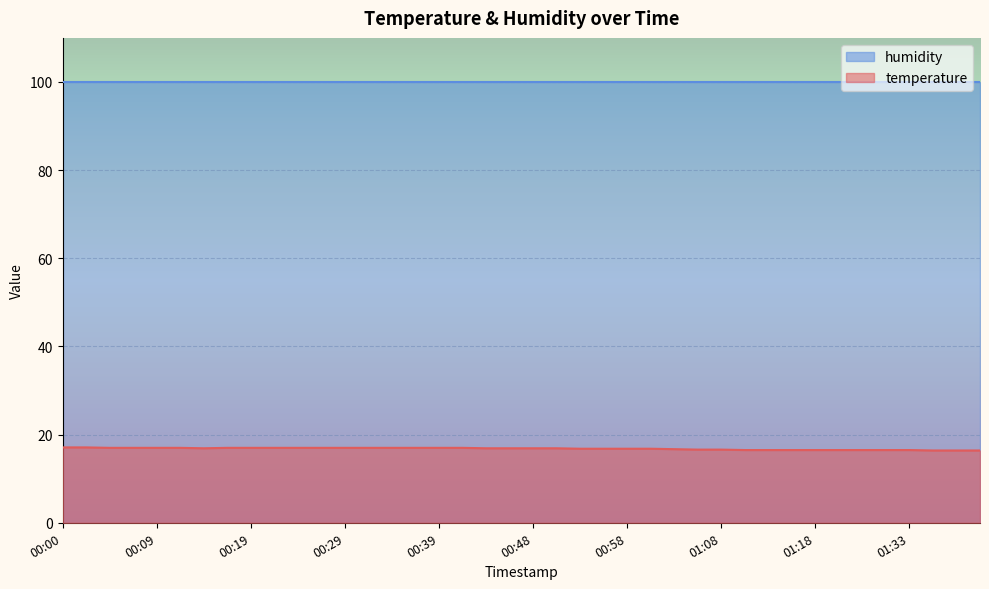

What is the sum of all values?

672.0